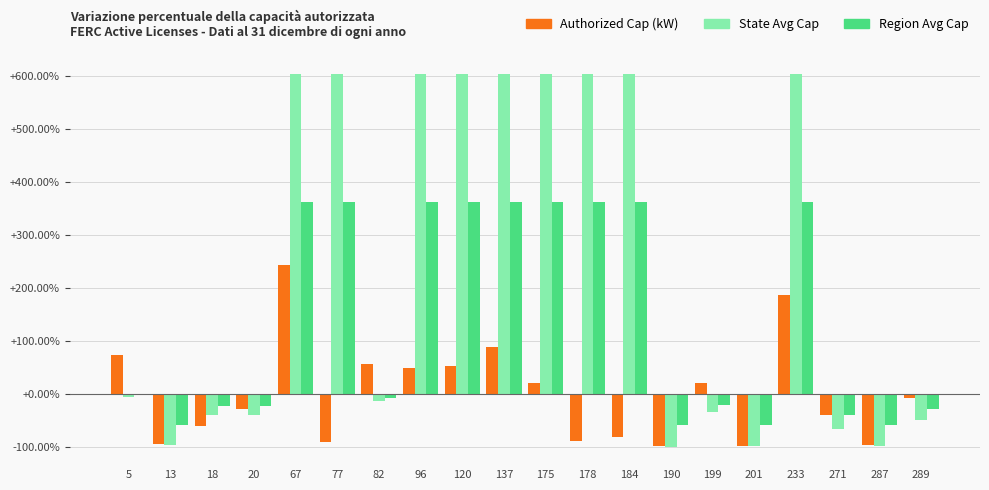

Which series has the largest total across all categories?

State Avg Cap